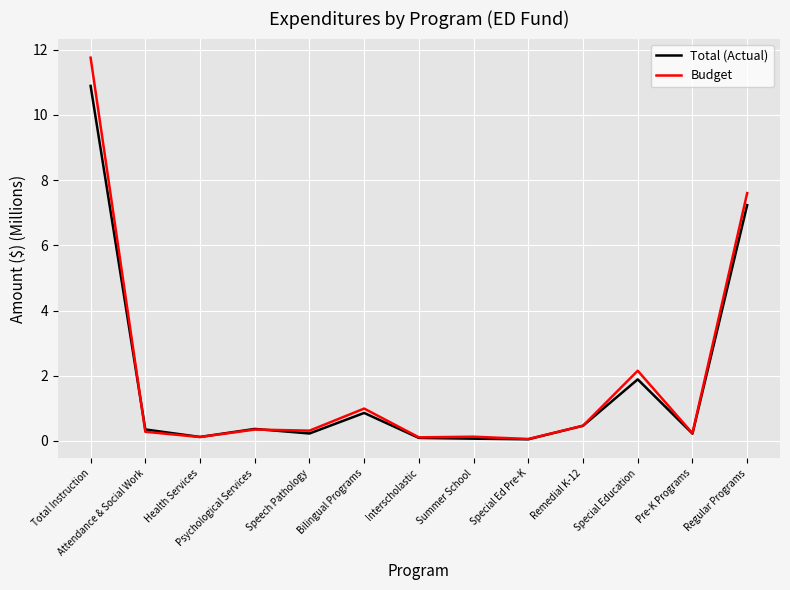

Rank the series by their maximum value, from highest to lowest.

Budget, Total (Actual)